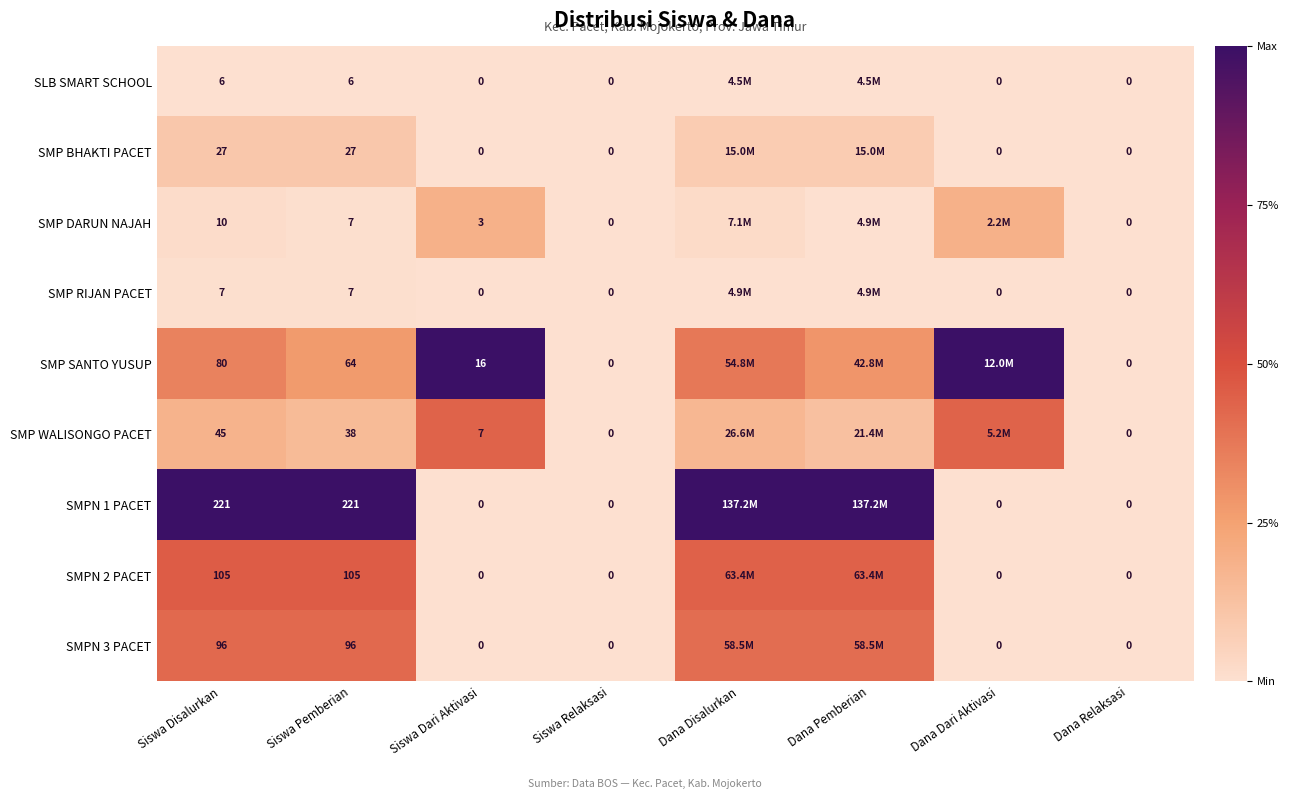

Is the value of SMP WALISONGO PACET at Siswa Relaksasi greater than the value of SMP SANTO YUSUP at Siswa Pemberian?

No